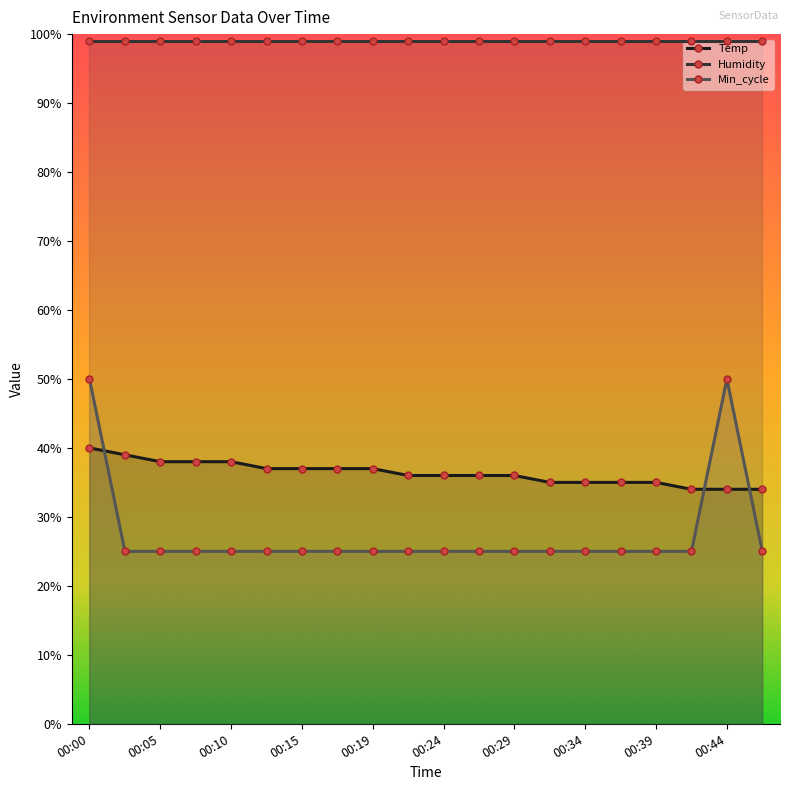

At which label does Humidity reach its minimum?

00:00